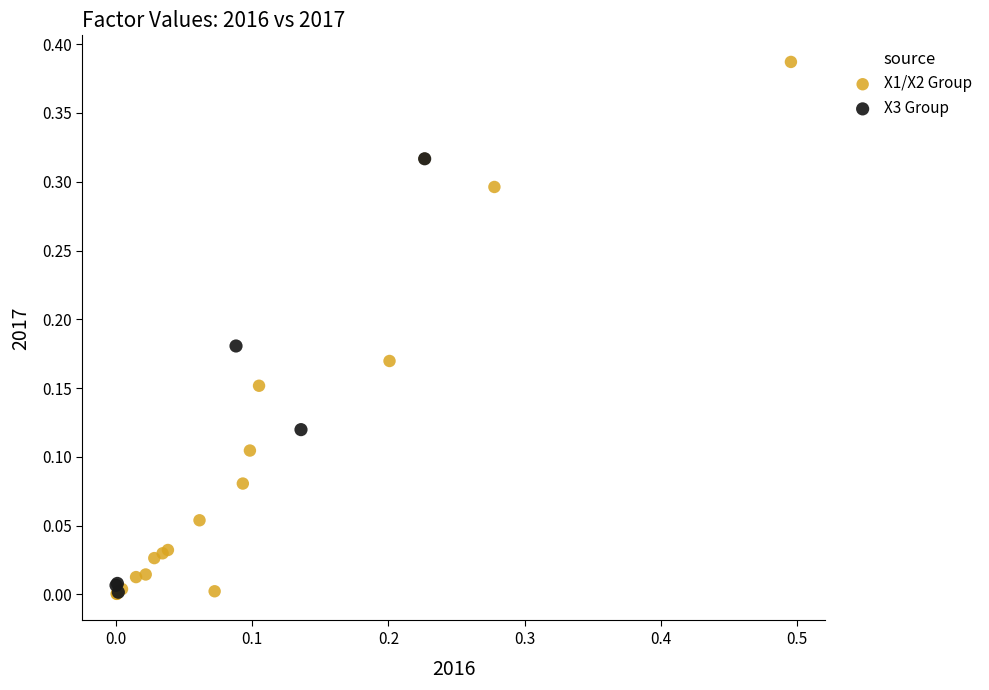

Which series reaches the maximum Y coordinate?

X1/X2 Group